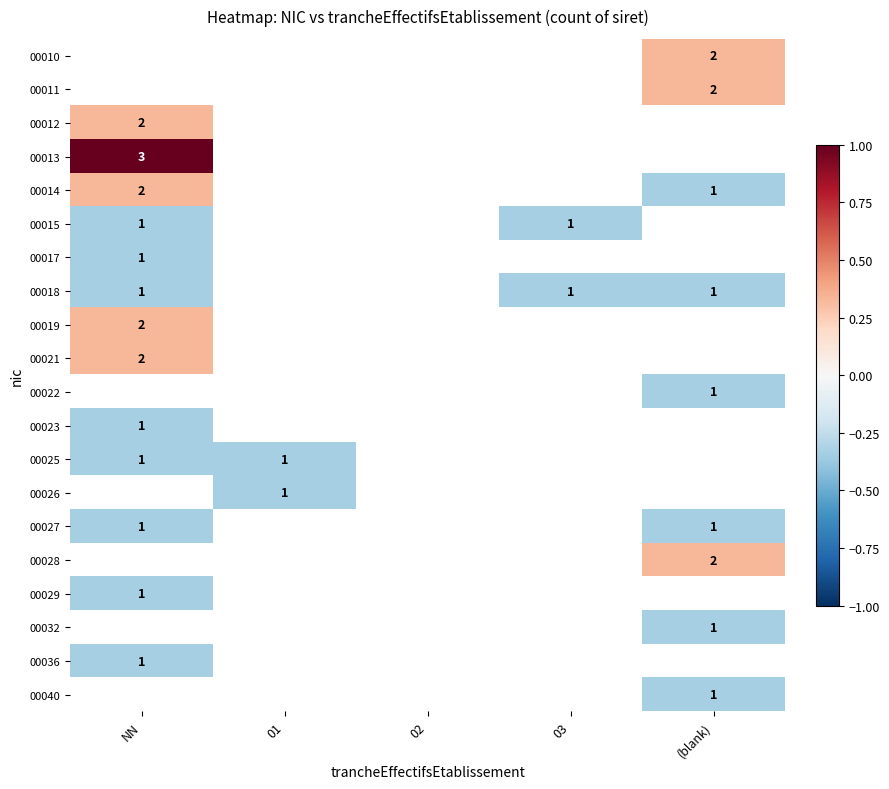

True or false: 00032 has a value of -0.6 at 03.

False